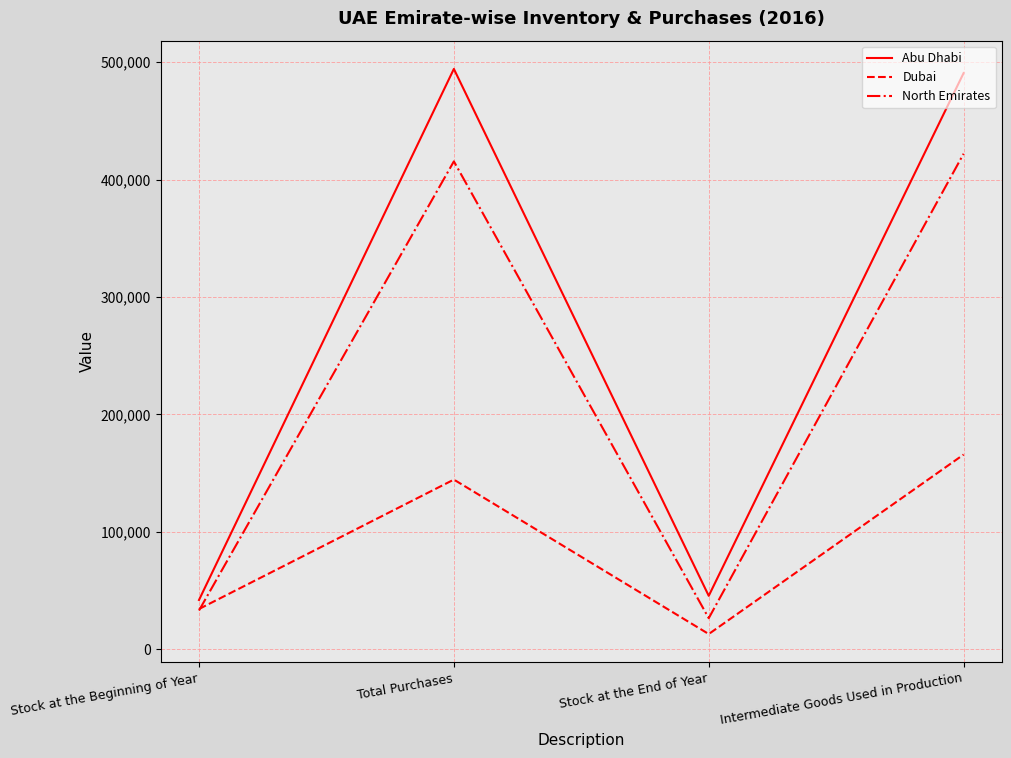

Which series has the largest range (max minus min)?

Abu Dhabi